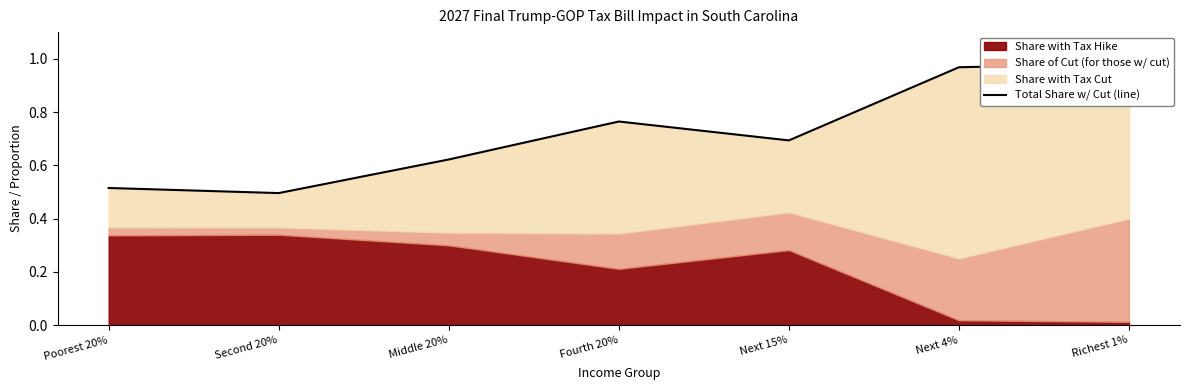

The chart shows a value of 0.8 at Fourth 20%. True or false?

True